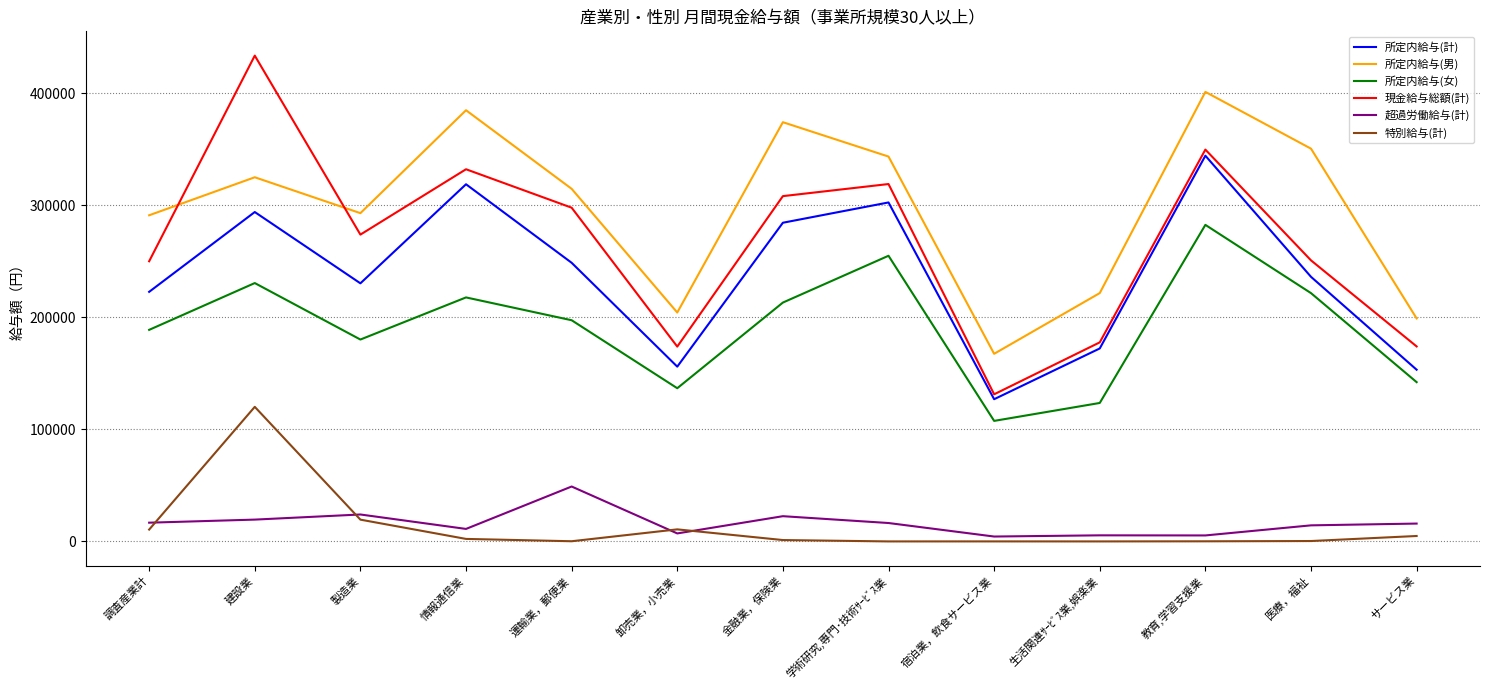

Which series has the widest spread of values?

現金給与総額(計)